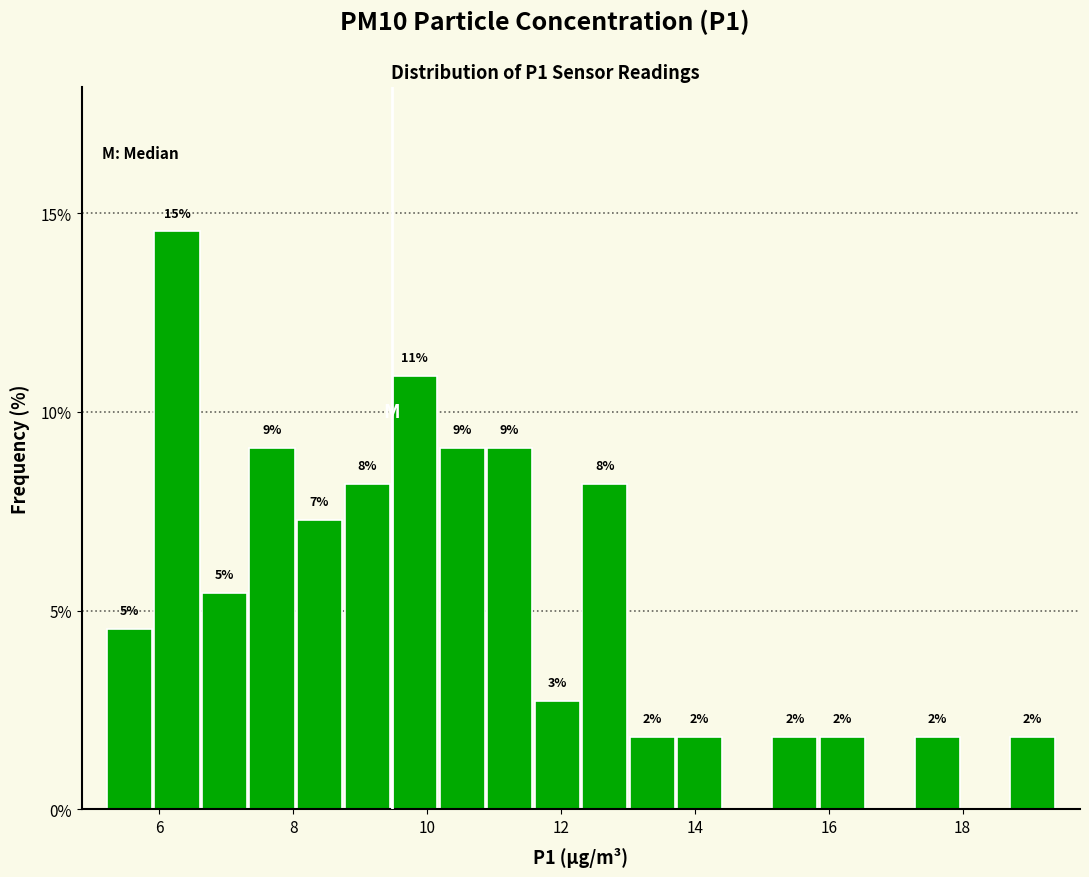

Read against the x-axis, roughly where is the centre of the tallest bar?

6.2